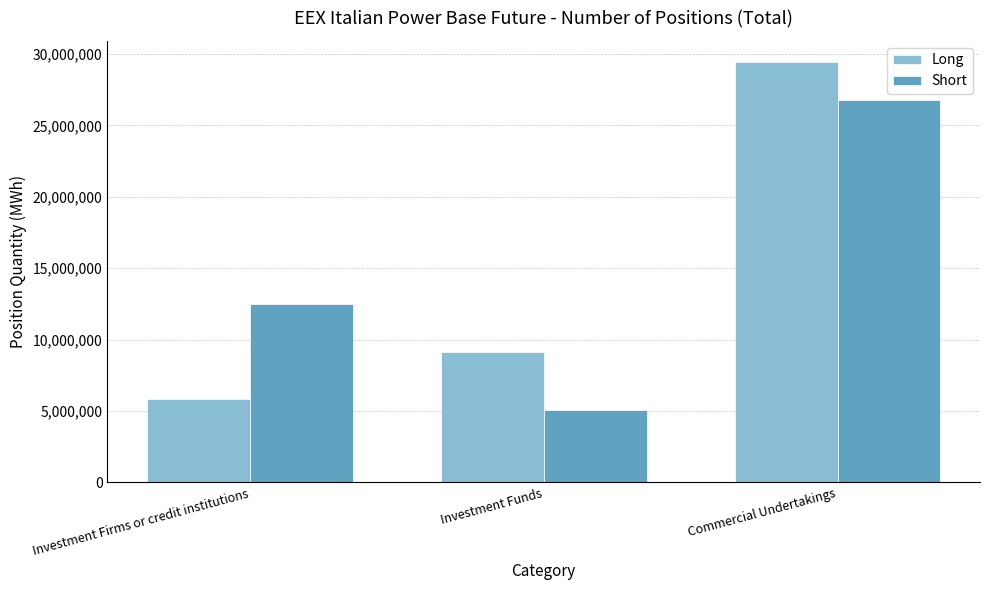

Rank the series at Commercial Undertakings from highest to lowest value.

Long, Short